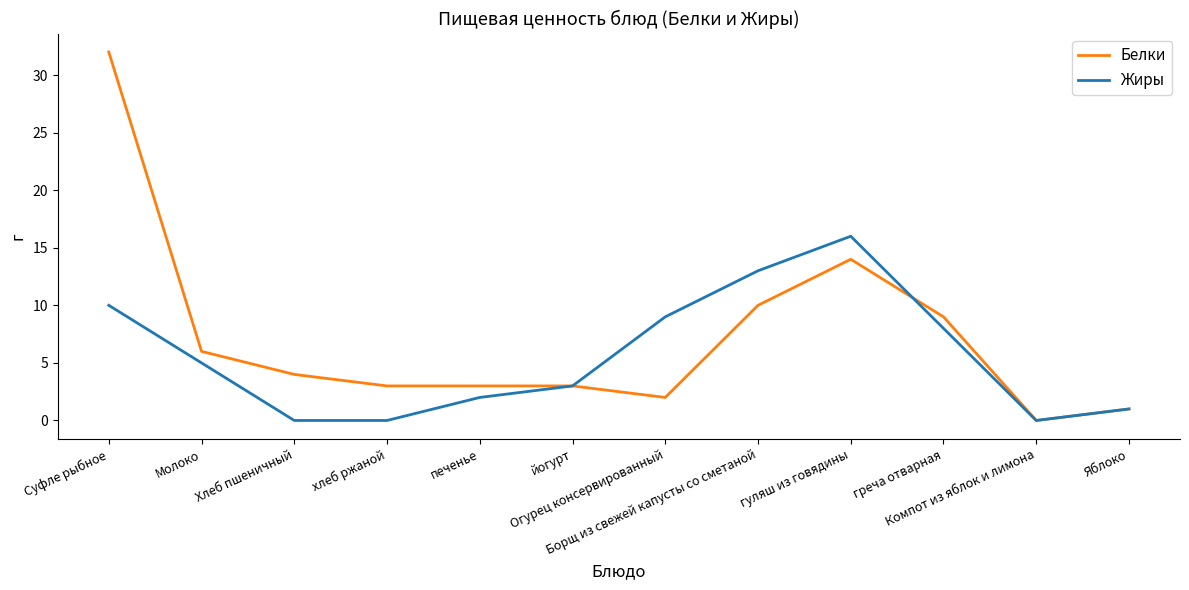

What is the maximum value shown in the chart?

32